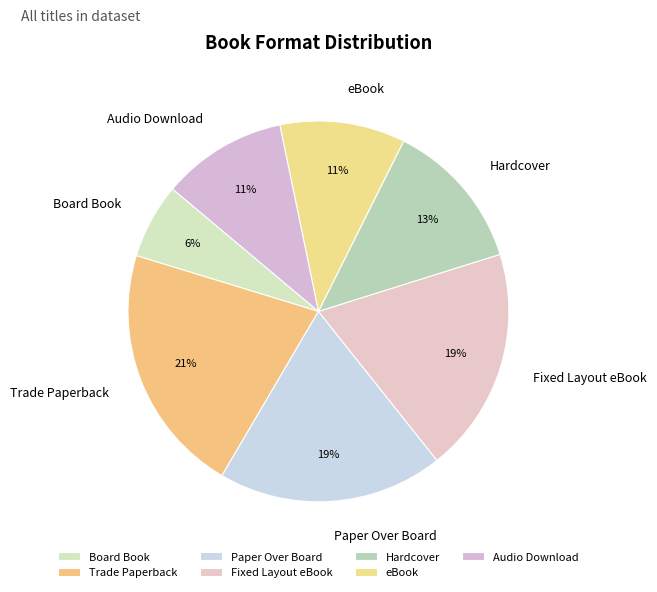

How many segments does this pie chart have?

7